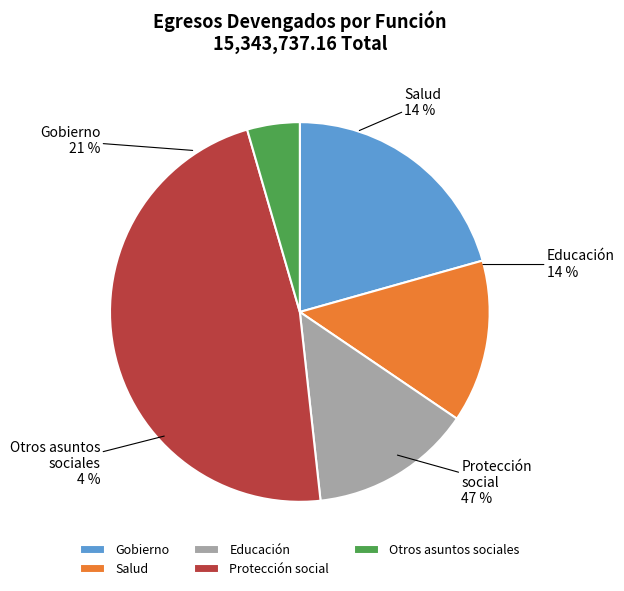

Is there a majority slice in this chart?

No